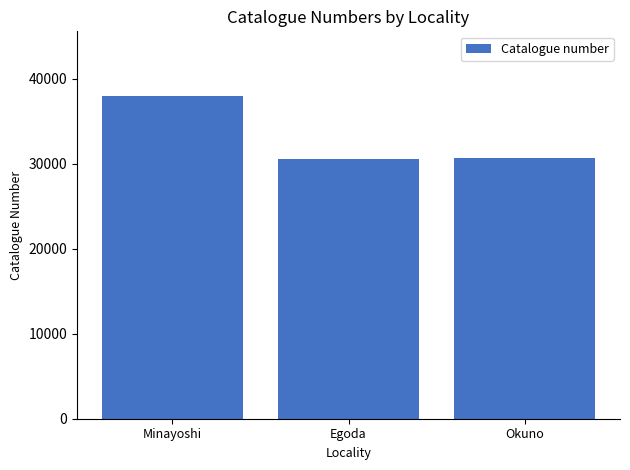

Which has a higher value, Minayoshi or Okuno?

Minayoshi